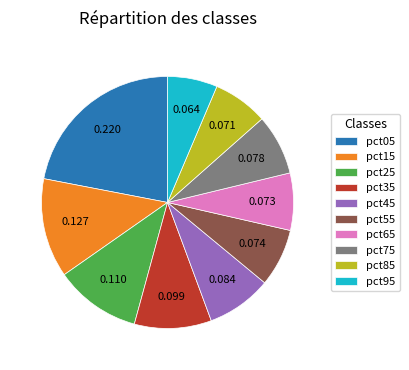

Does pct05 represent more than half of the total?

No